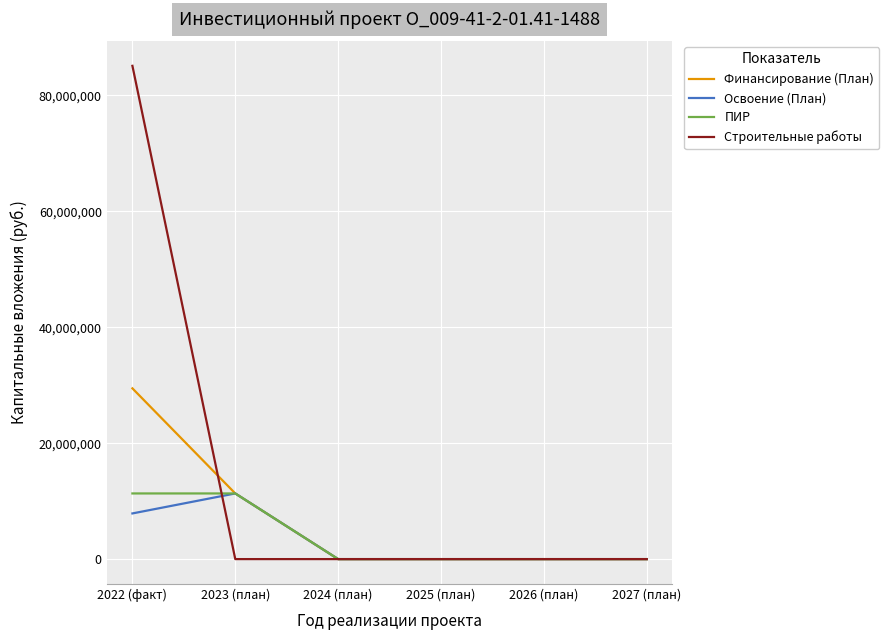

Is the value of ПИР at 2027 (план) greater than the value of Финансирование (План) at 2022 (факт)?

No